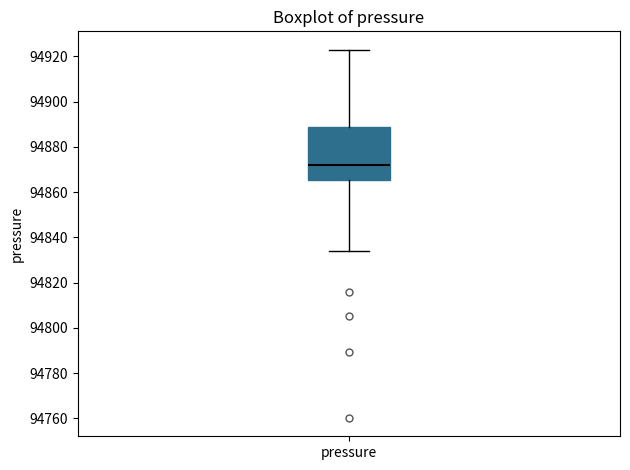

Where is the upper edge of the box for pressure on the y-axis? The values are not printed on the chart, so give them approximately, as read against the axis.

94888